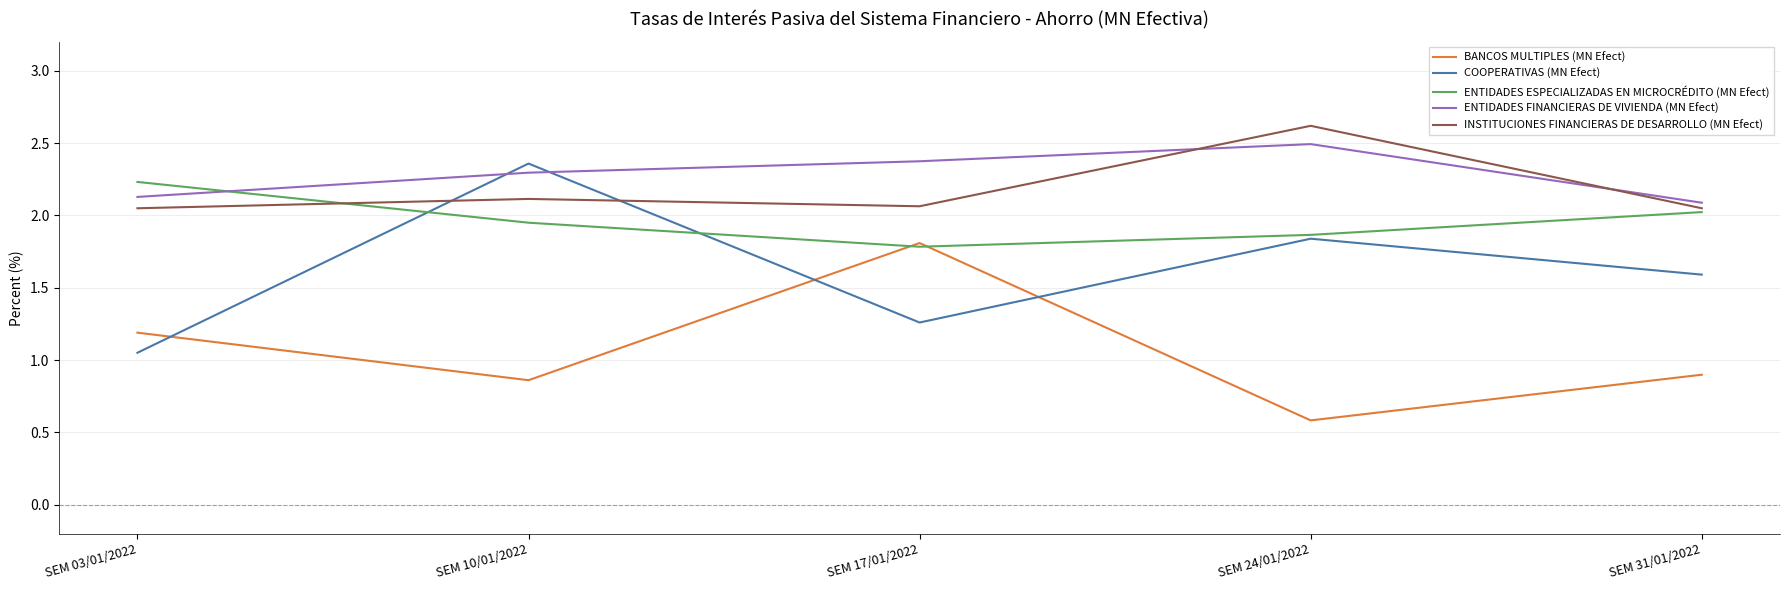

Rank the categories by BANCOS MULTIPLES (MN Efect) value from highest to lowest.

SEM 17/01/2022, SEM 03/01/2022, SEM 31/01/2022, SEM 10/01/2022, SEM 24/01/2022